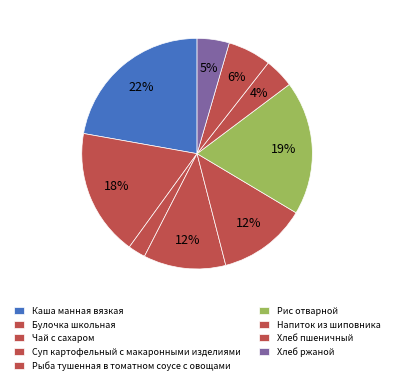

True or false: Булочка школьная accounts for 18% of the total.

True